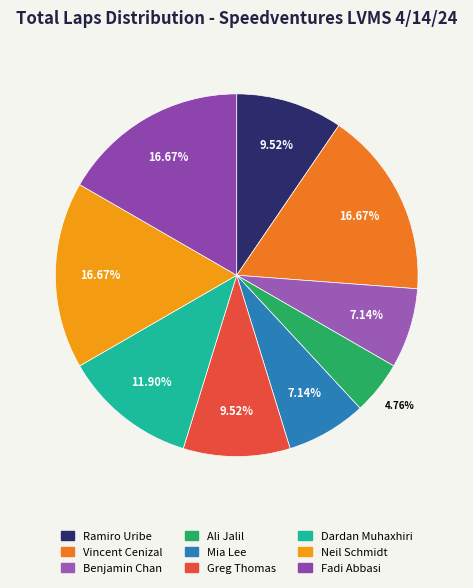

Rank the categories by value from highest to lowest.

Vincent Cenizal, Neil Schmidt, Fadi Abbasi, Dardan Muhaxhiri, Ramiro Uribe, Greg Thomas, Benjamin Chan, Mia Lee, Ali Jalil